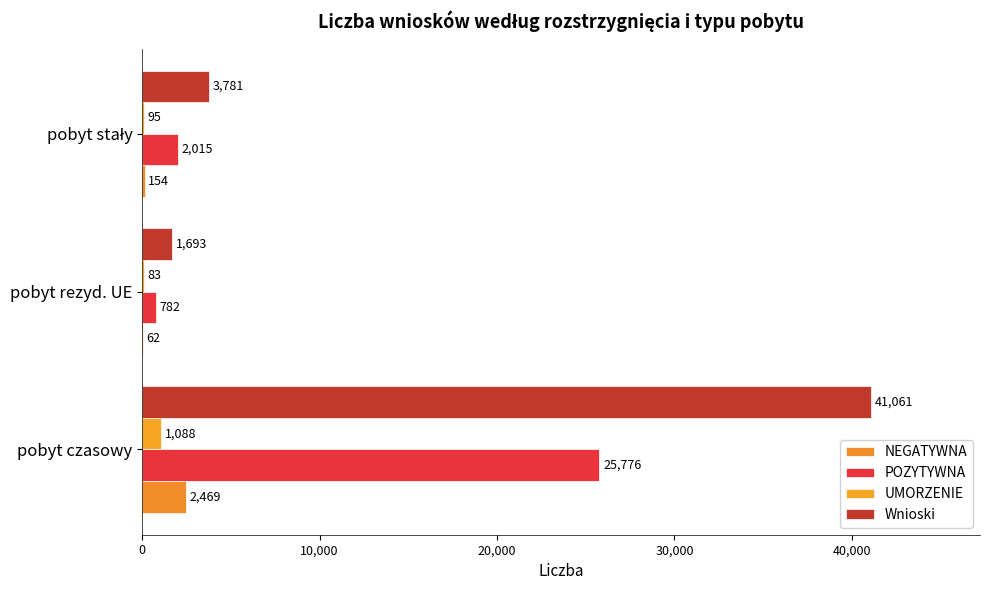

How many series are shown in this chart?

4